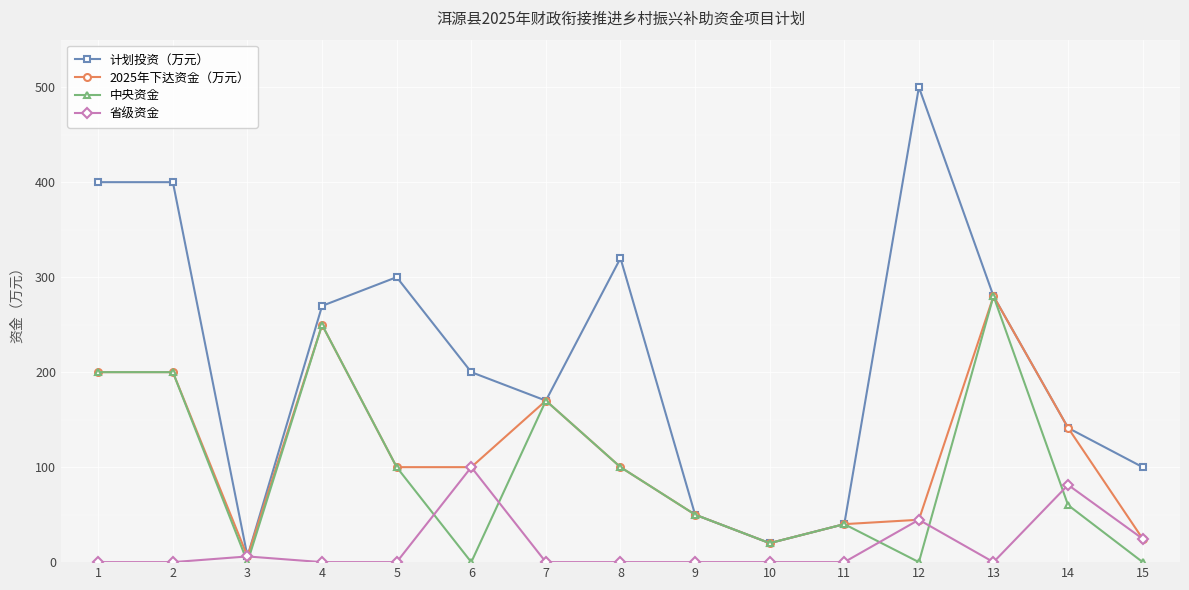

How many series are shown in this chart?

4